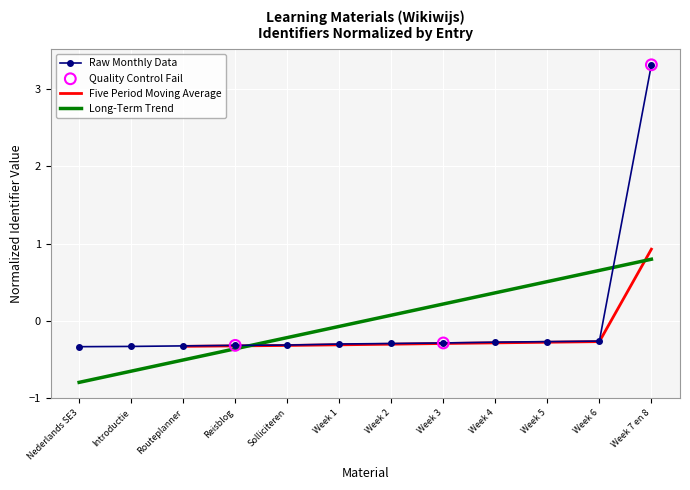

At which label does Long-Term Trend first exceed 0?

Week 2